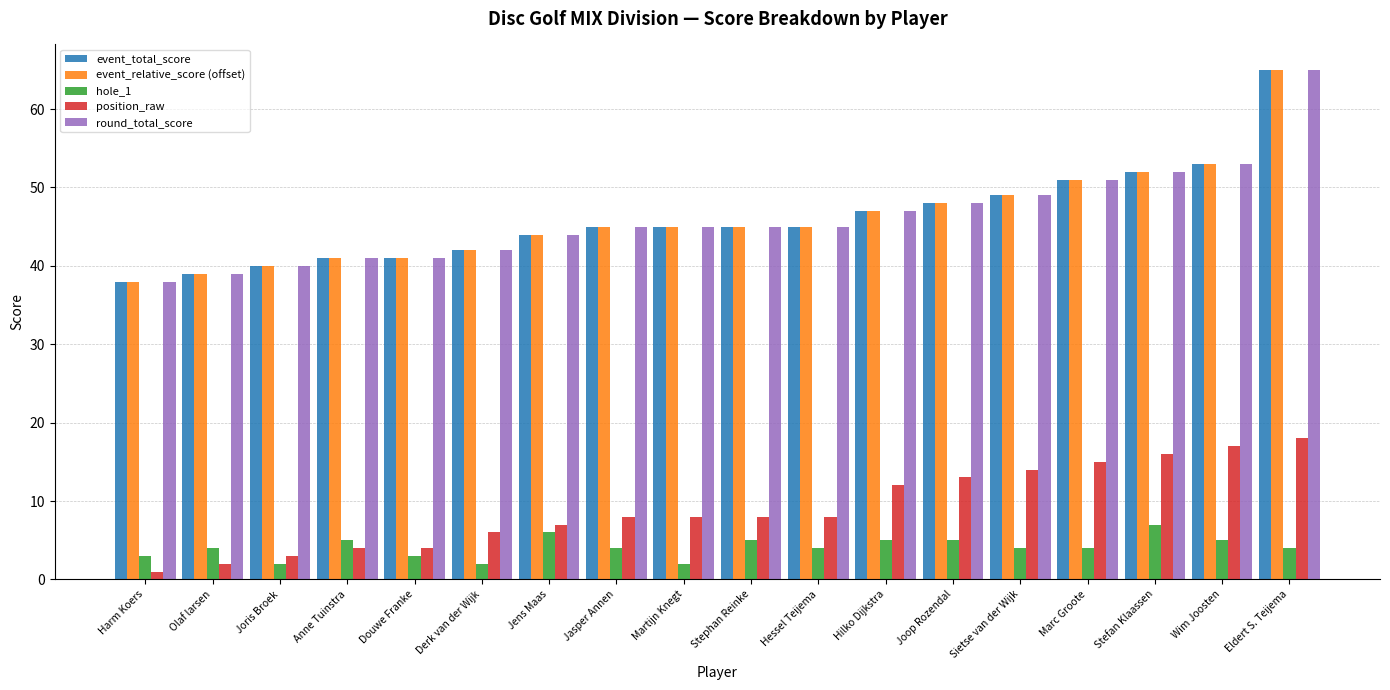

How many bars are there in total?

90